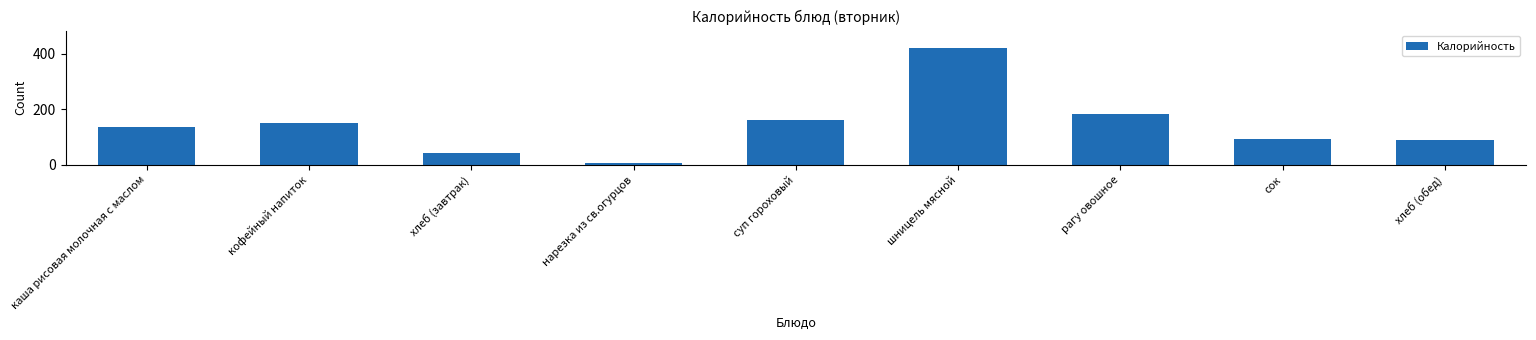

What is the value of the 2nd bar from the left?

152.0